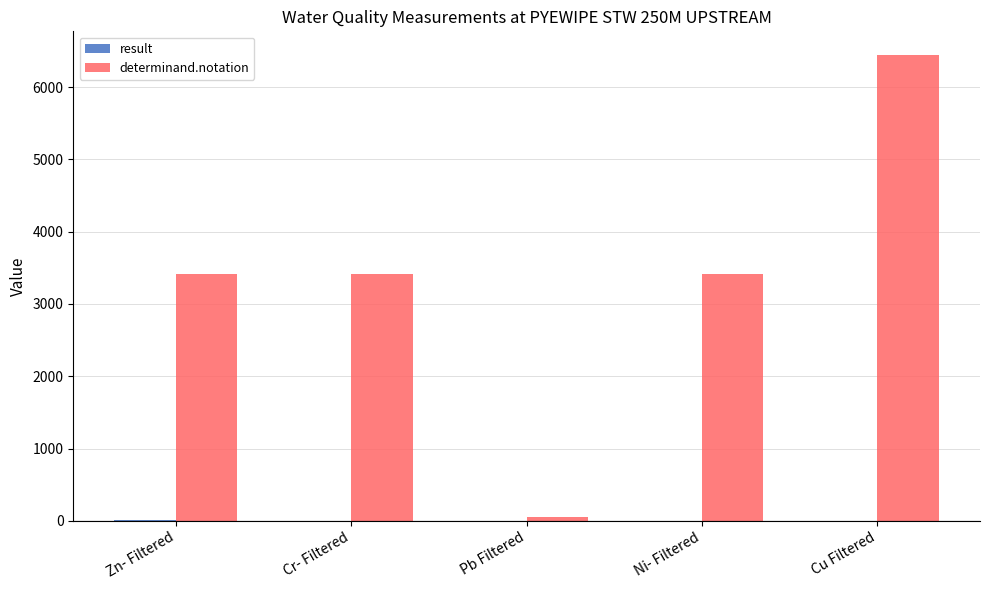

At which category is the sum across all series the highest?

Cu Filtered